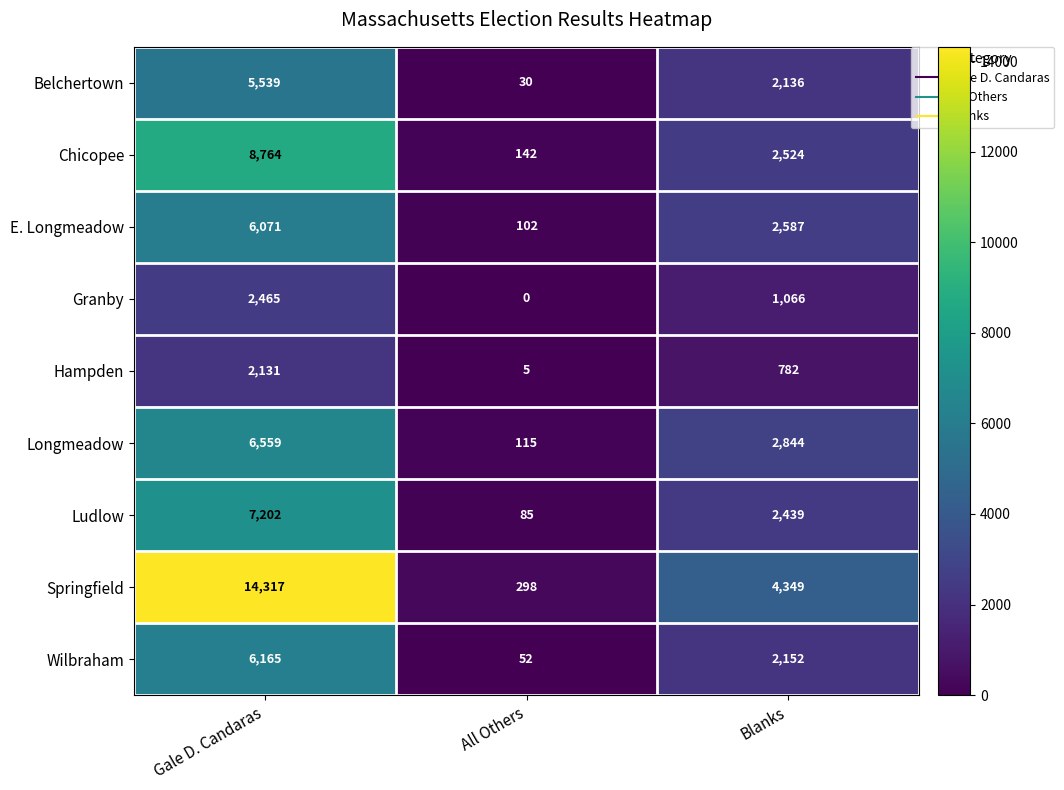

Reading left to right, what are all the values shown in this chart?

Belchertown: 5539	30	2136
Chicopee: 8764	142	2524
E. Longmeadow: 6071	102	2587
Granby: 2465	0	1066
Hampden: 2131	5	782
Longmeadow: 6559	115	2844
Ludlow: 7202	85	2439
Springfield: 14317	298	4349
Wilbraham: 6165	52	2152